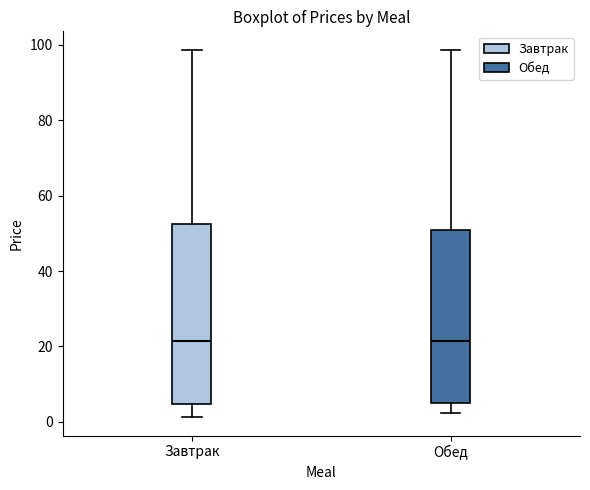

Where does the upper whisker of the box for Завтрак end on the y-axis? The values are not printed on the chart, so give them approximately, as read against the axis.

98